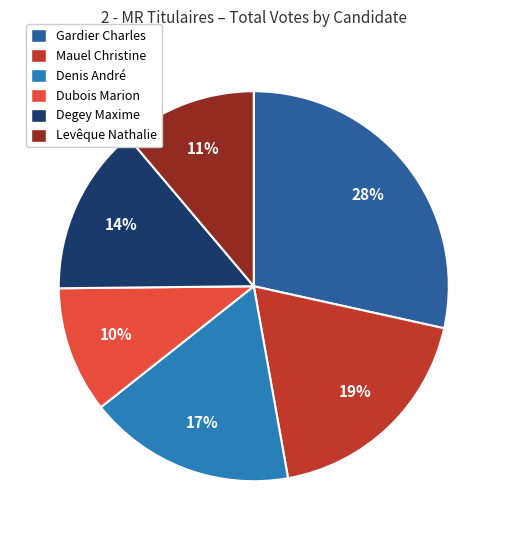

To the nearest percent, what is the difference between the Degey Maxime and Gardier Charles slice percentages?

14%